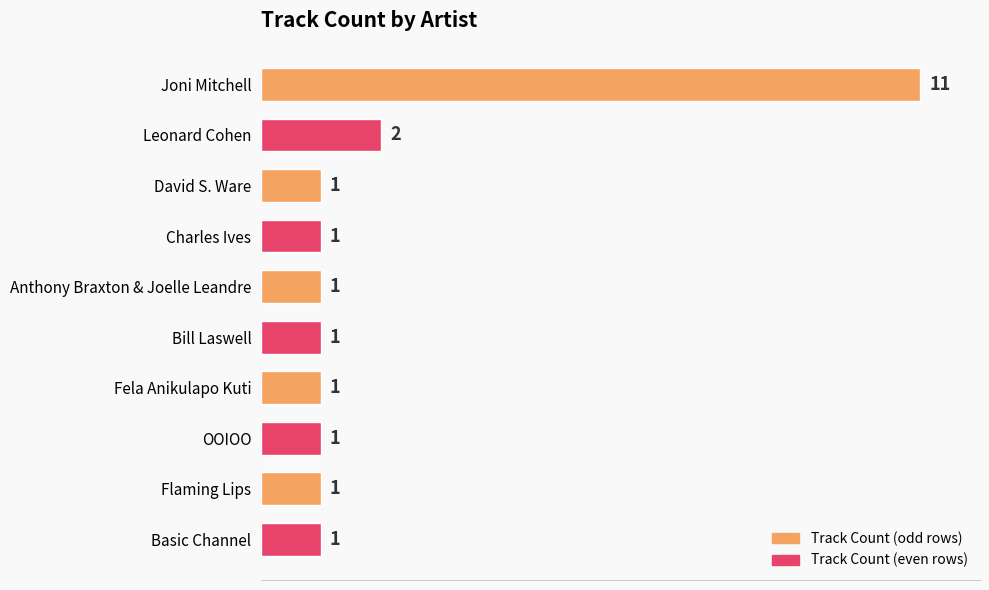

Reading bottom to top, list all the values displayed in this chart.

1	1	1	1	1	1	1	1	2	11